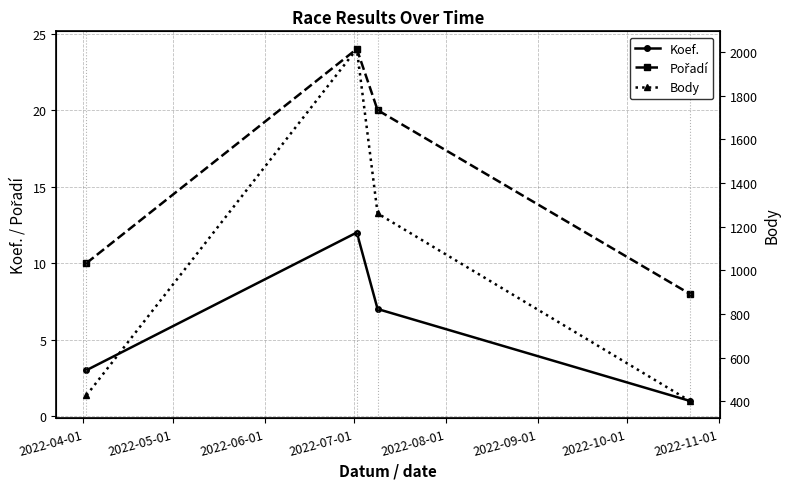

What is the value of the Koef. point at the 4th from the left?

1